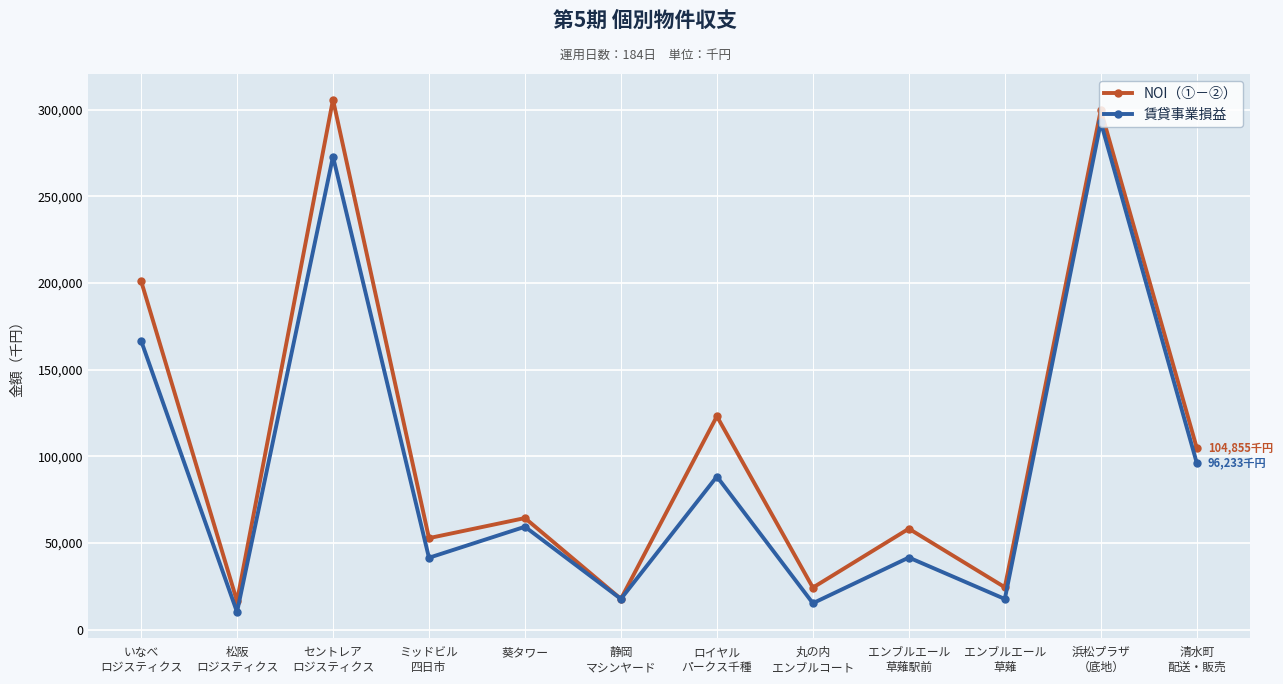

Rank the series by their average value, from lowest to highest.

賃貸事業損益, NOI（①－②）